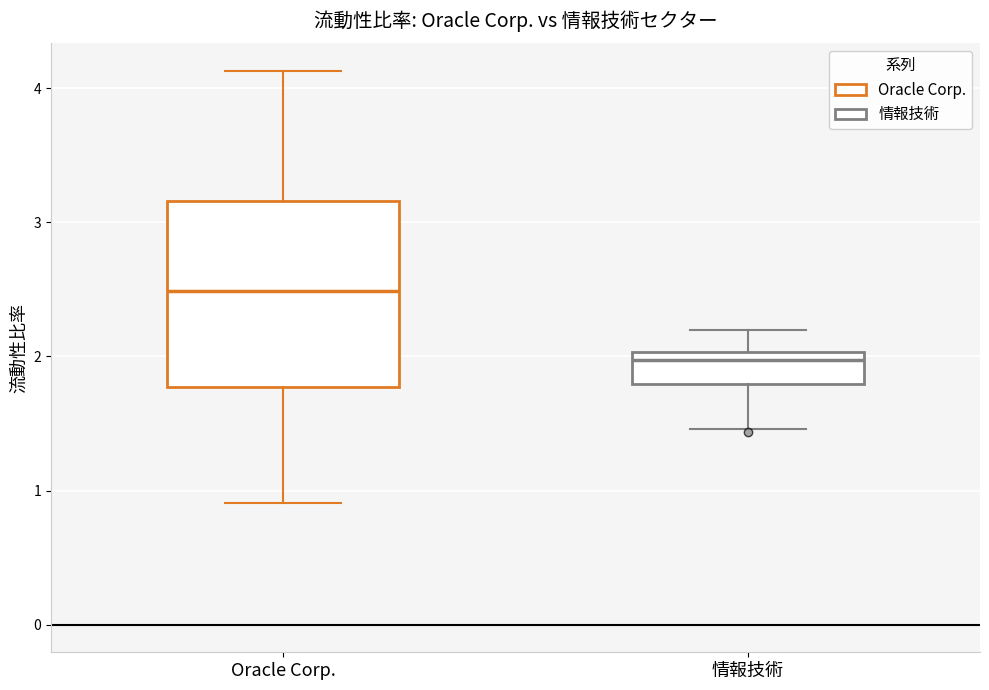

Reading left to right, read every box against the y-axis: the position of its median line, the range the box covers, and the ends of its whiskers. The values are not printed on the chart, so give them approximately, as read against the axis.

Oracle Corp.: median 2.5, box 1.8 to 3.2, whiskers 0.9 to 4.1
情報技術: median 2.0 (just below the box's upper edge), box 1.8 to 2.0, whiskers 1.5 to 2.2